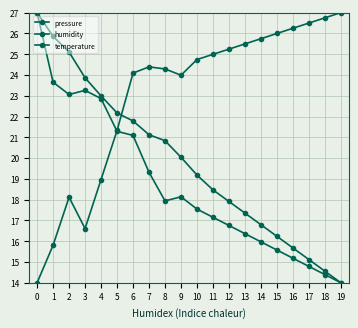

The pressure series shows 23.9 at 3. True or false?

True